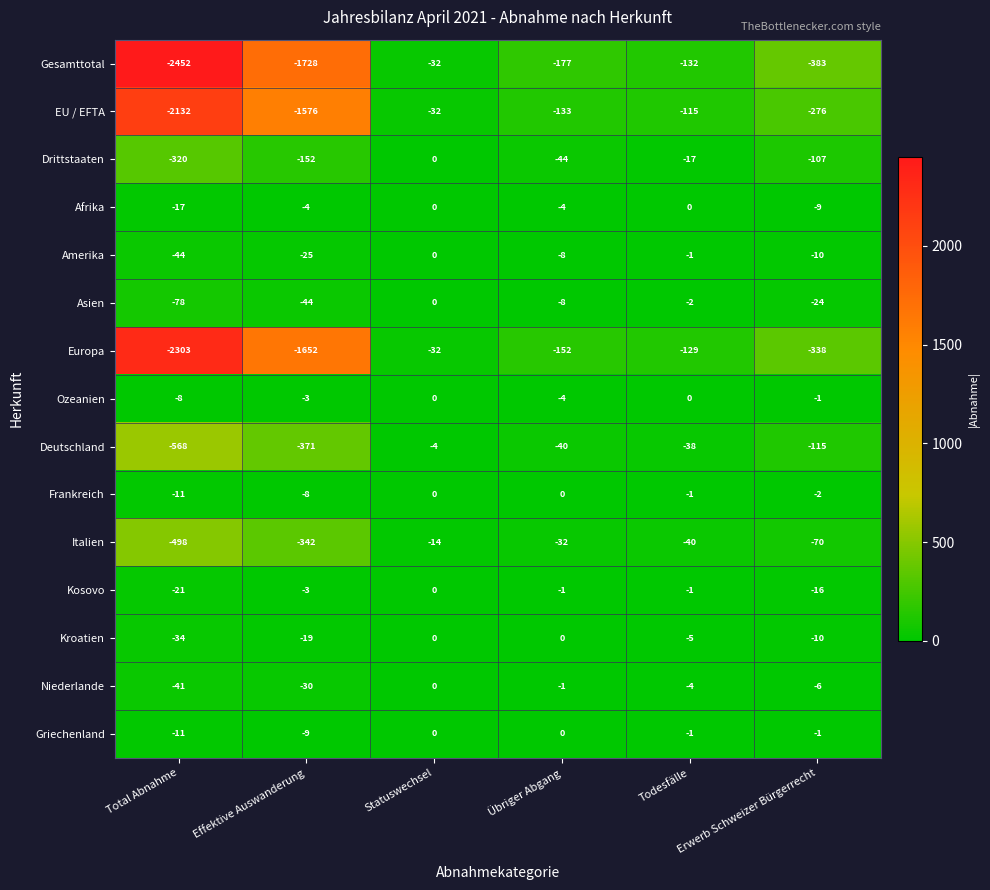

Between Effektive Auswanderung and Statuswechsel, which series saw the biggest shift?

Gesamttotal